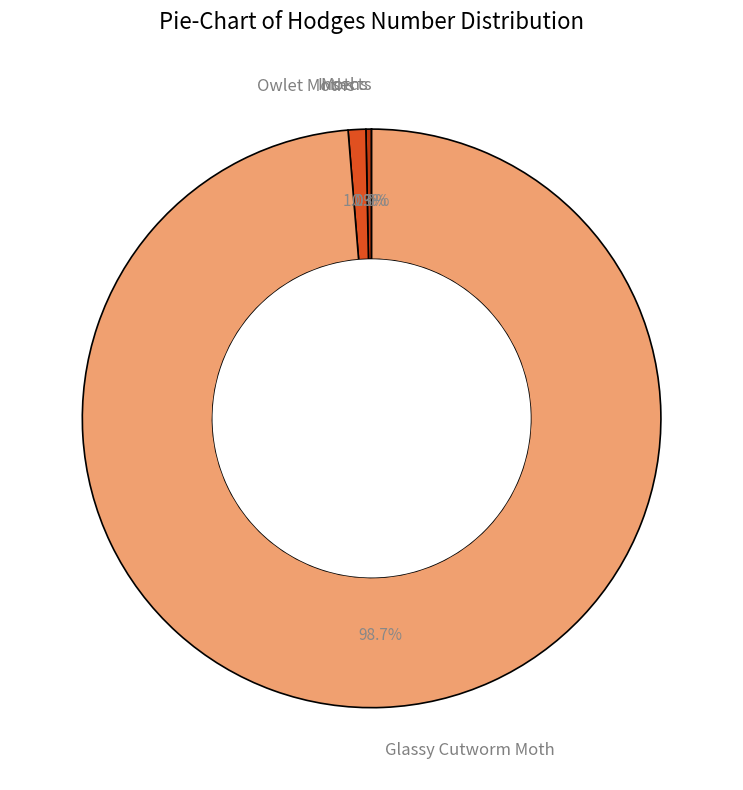

What portion of the pie excludes Glassy Cutworm Moth?

1.3%